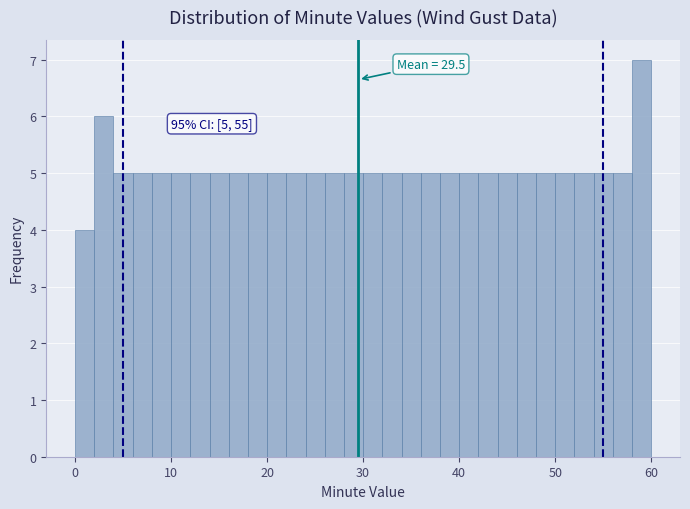

Read against the x-axis, roughly where is the centre of the tallest bar?

59